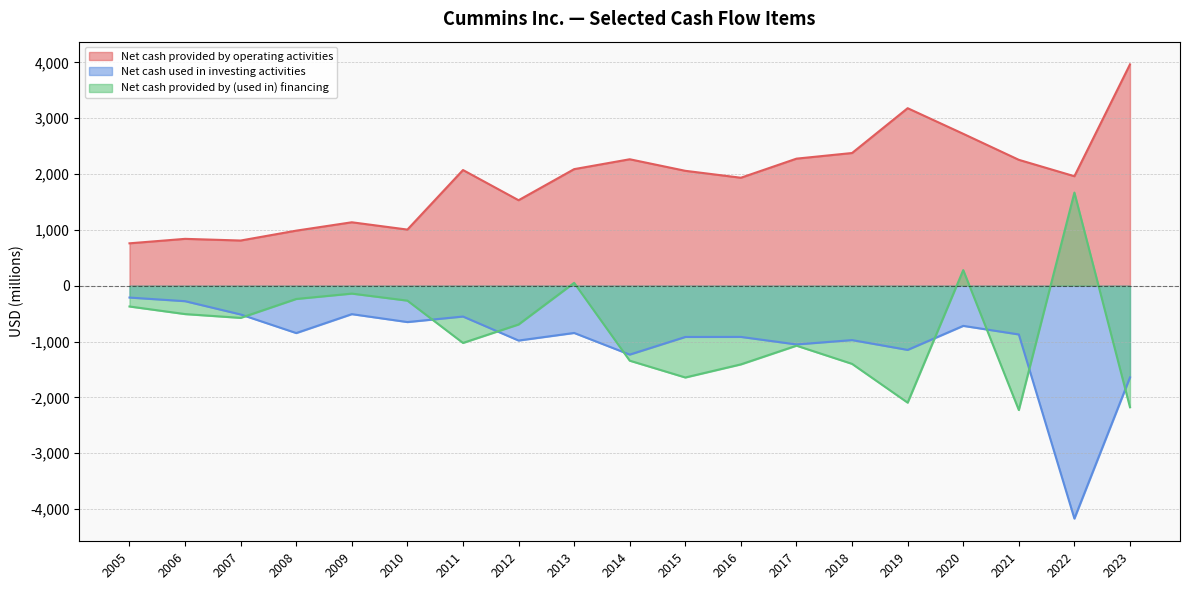

Does the chart display data point markers on the line(s)?

No